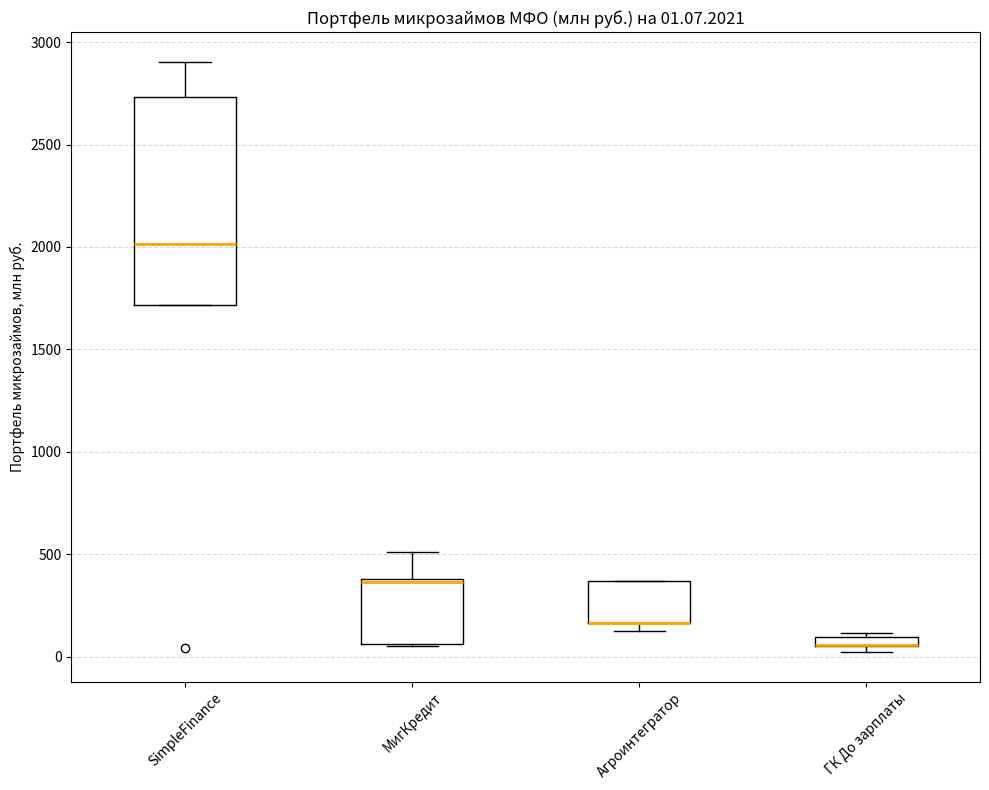

Comparing the boxes themselves (not the whiskers), which one is the tallest?

SimpleFinance